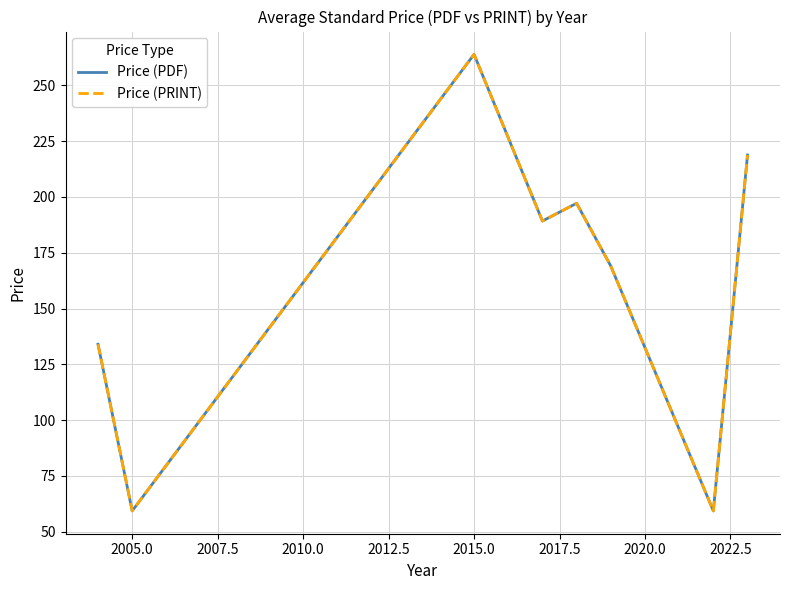

Is this an area chart (filled region under the line)?

No